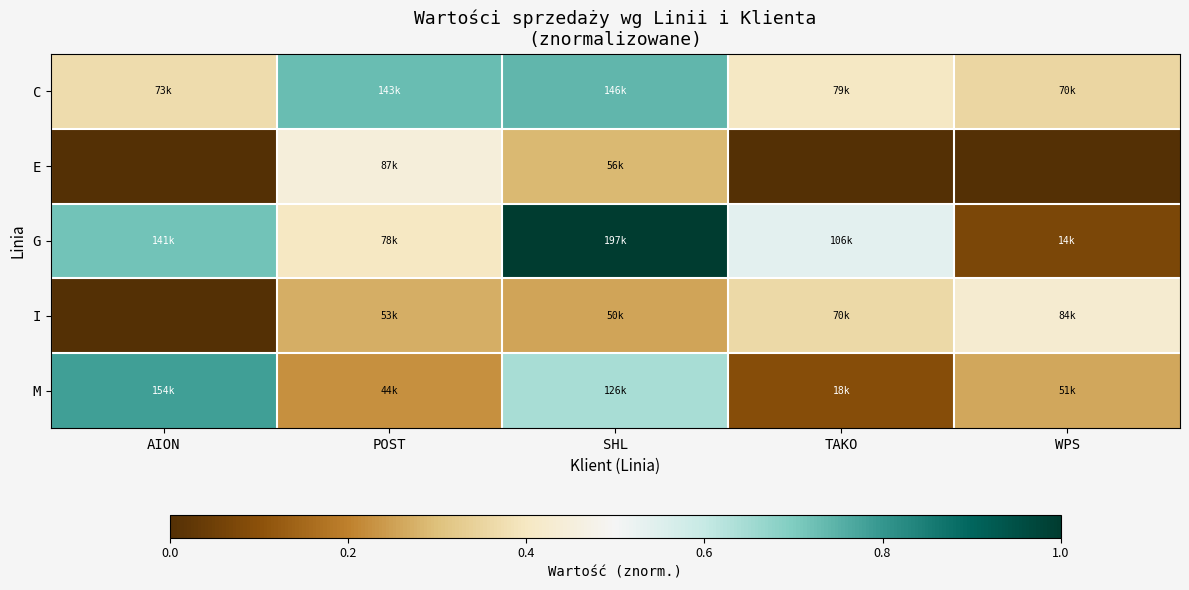

How many series are shown in this chart?

5